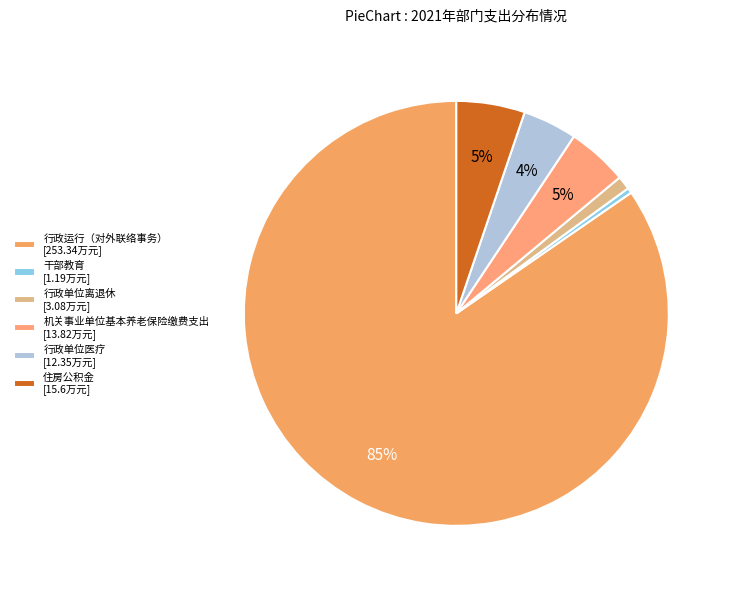

To the nearest percent, what percentage of the pie is 住房公积金?

5%